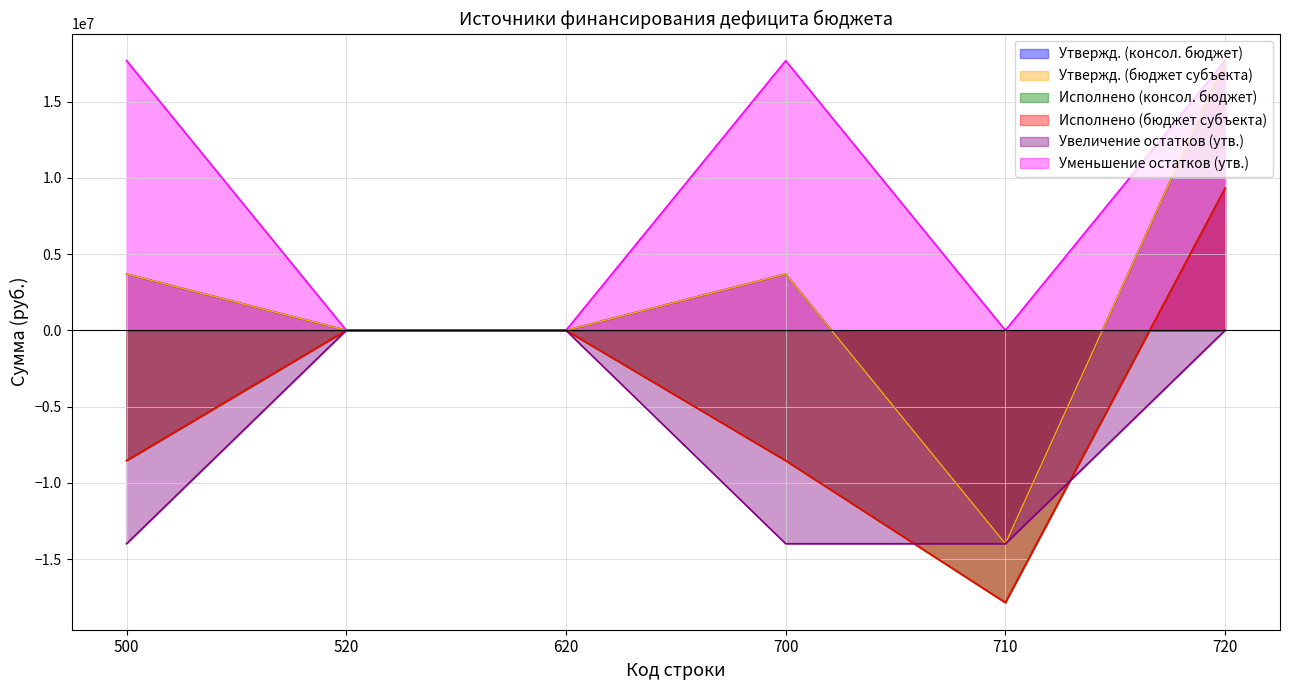

What is the difference between the maximum and minimum values in the Увеличение остатков (утв.) series?

13988245.8